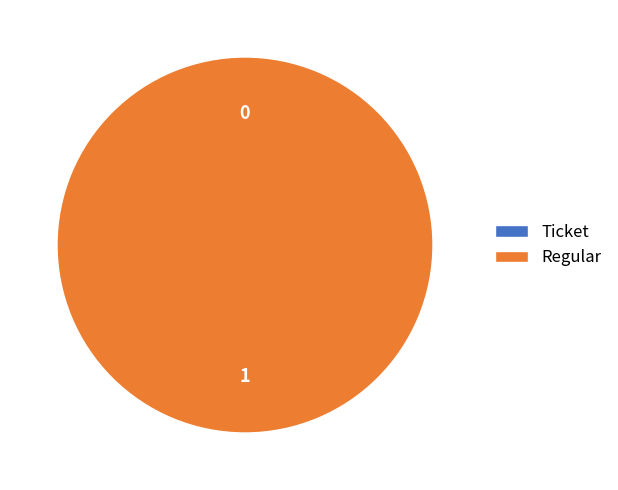

Is it true that Regular is 99% of the pie?

False